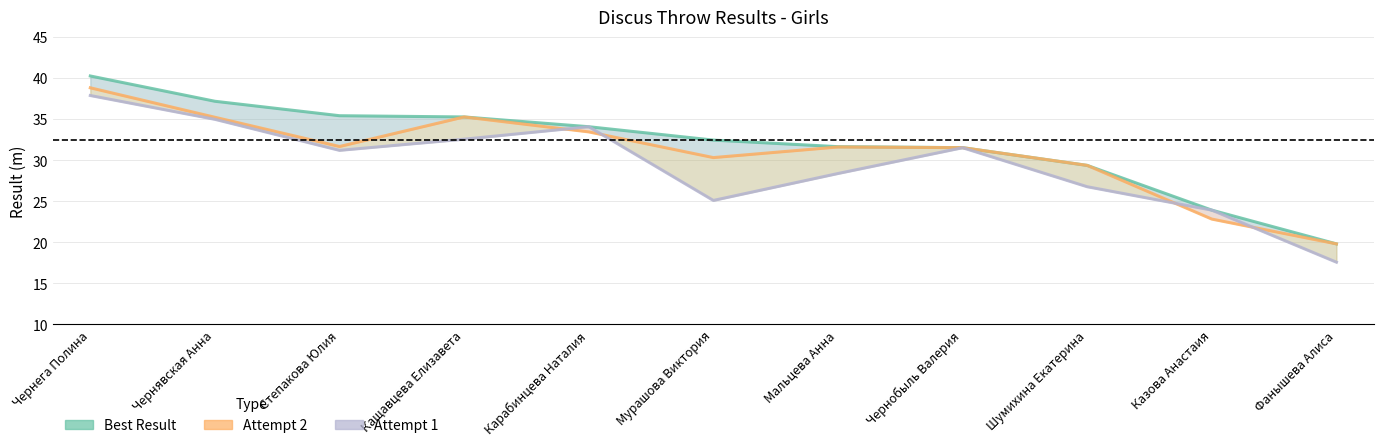

At which label does Attempt 2 first exceed 31?

Чернега Полина